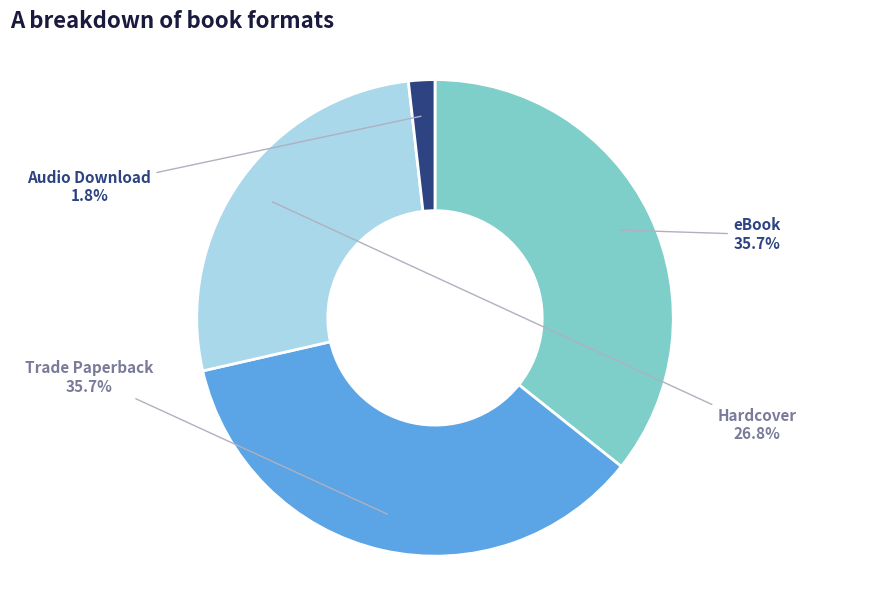

Is it true that Trade Paperback is 45% of the pie?

False